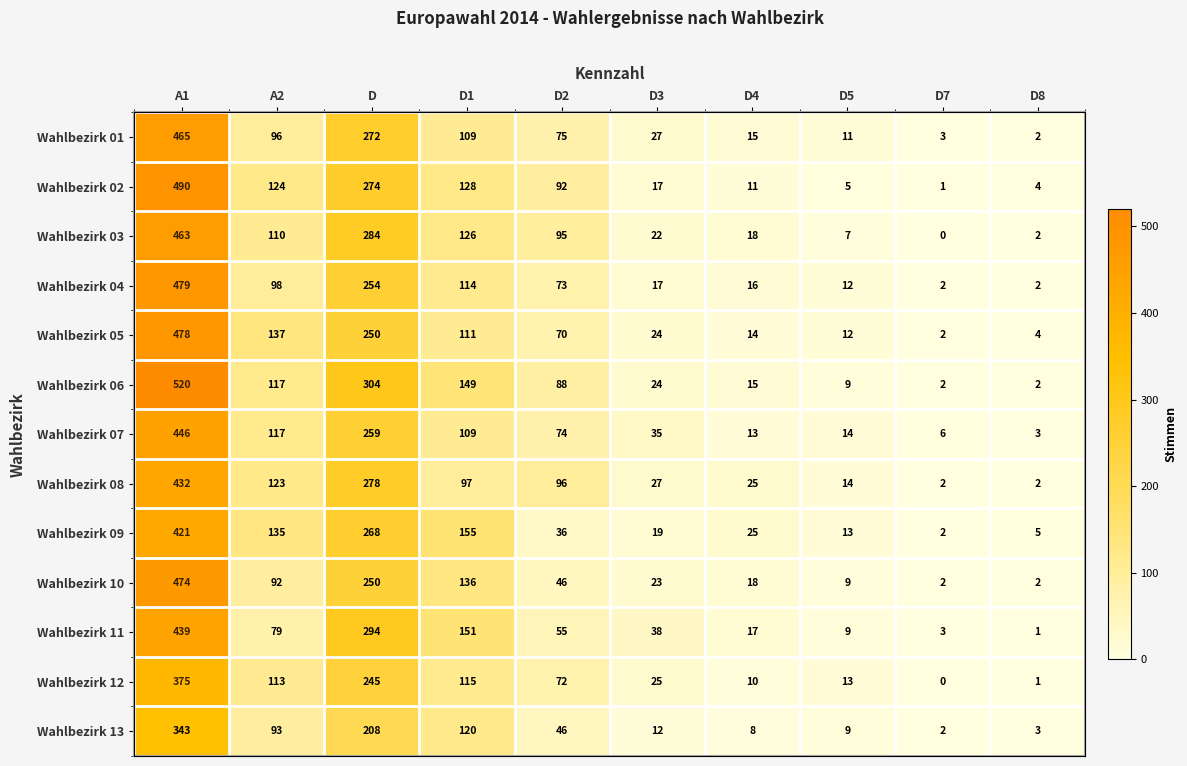

Rank the series at D1 from highest to lowest value.

Wahlbezirk 09, Wahlbezirk 11, Wahlbezirk 06, Wahlbezirk 10, Wahlbezirk 02, Wahlbezirk 03, Wahlbezirk 13, Wahlbezirk 12, Wahlbezirk 04, Wahlbezirk 05, Wahlbezirk 01, Wahlbezirk 07, Wahlbezirk 08